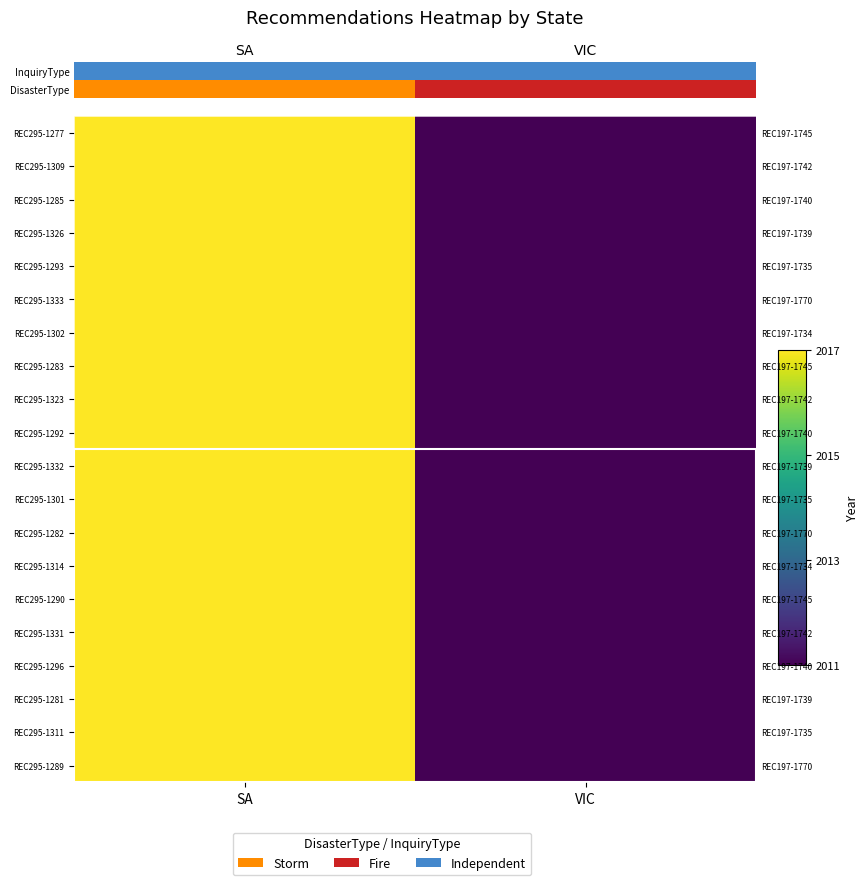

What is the sum of the REC295-1326 values at VIC and SA?

4028